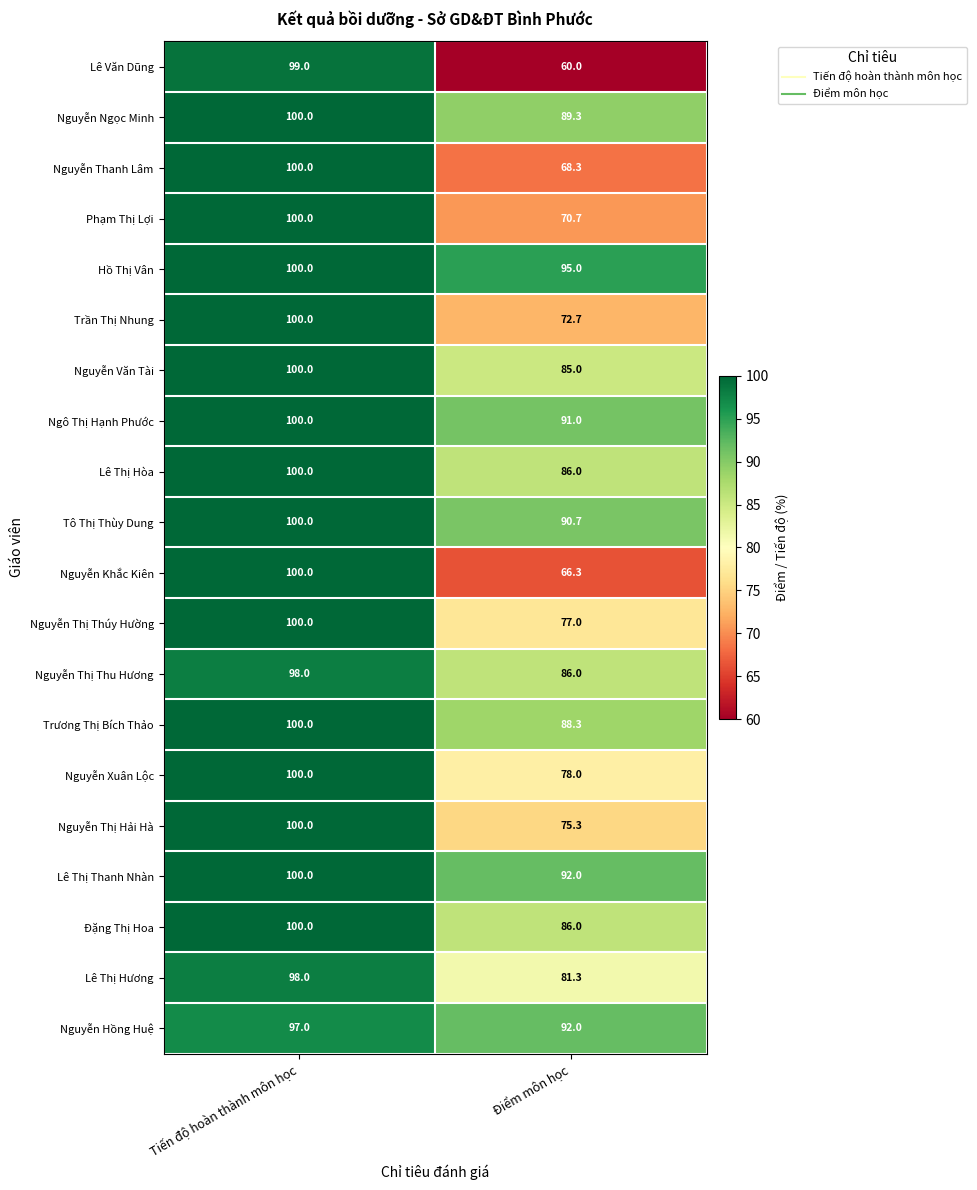

Which series has the widest spread of values?

Lê Văn Dũng